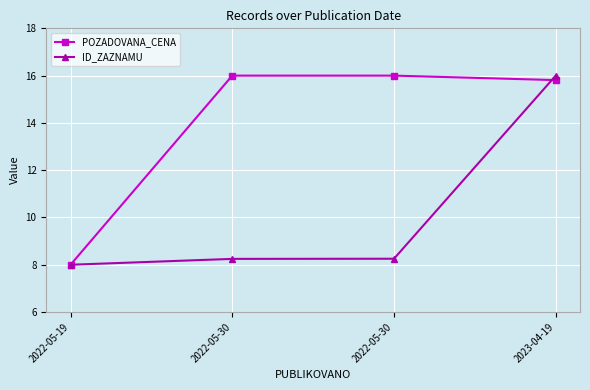

List the series in order of their peak value, lowest first.

POZADOVANA_CENA, ID_ZAZNAMU